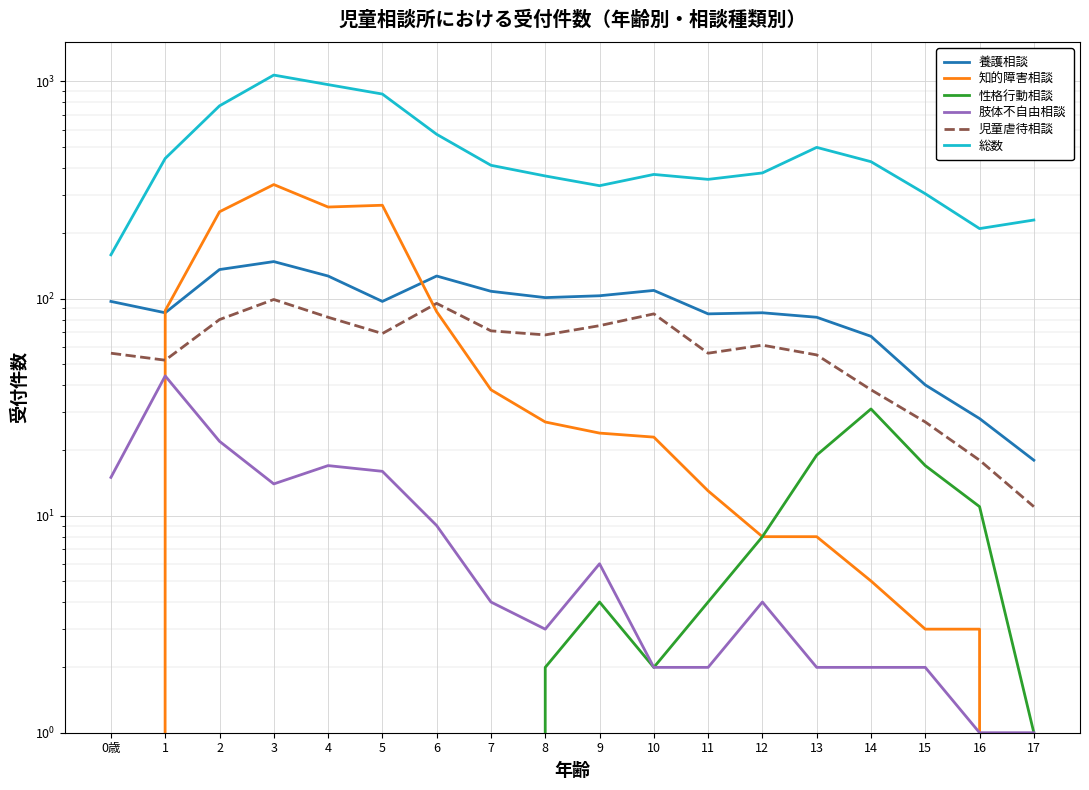

At which category does 児童虐待相談 reach its first local peak?

3